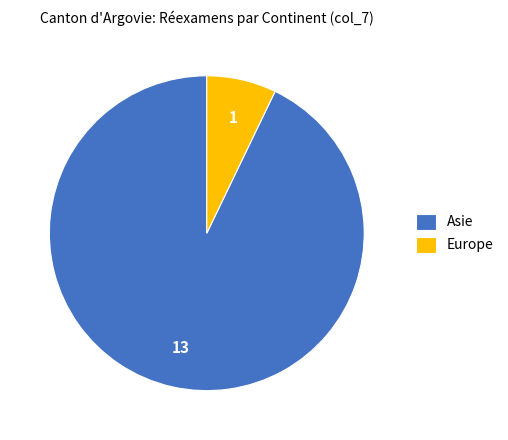

What is the majority slice?

Asie